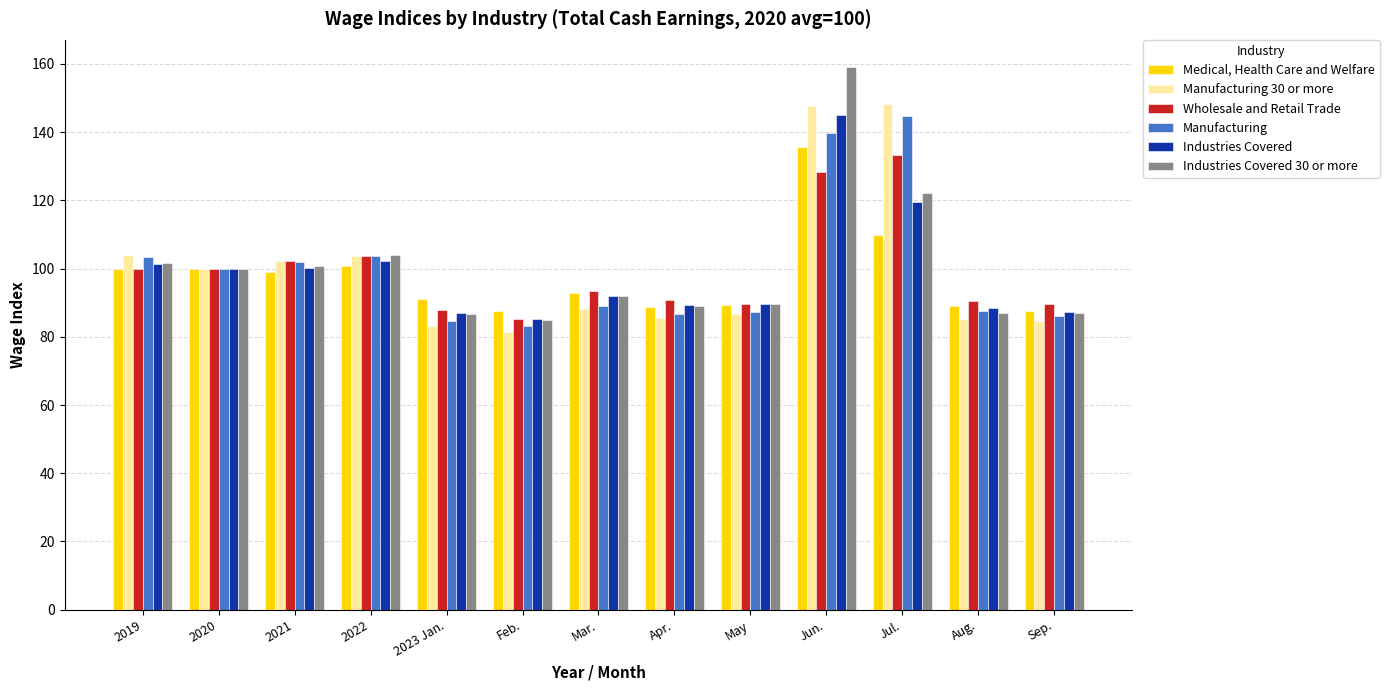

Which series changed the most between 2020 and Sep.?

Manufacturing 30 or more